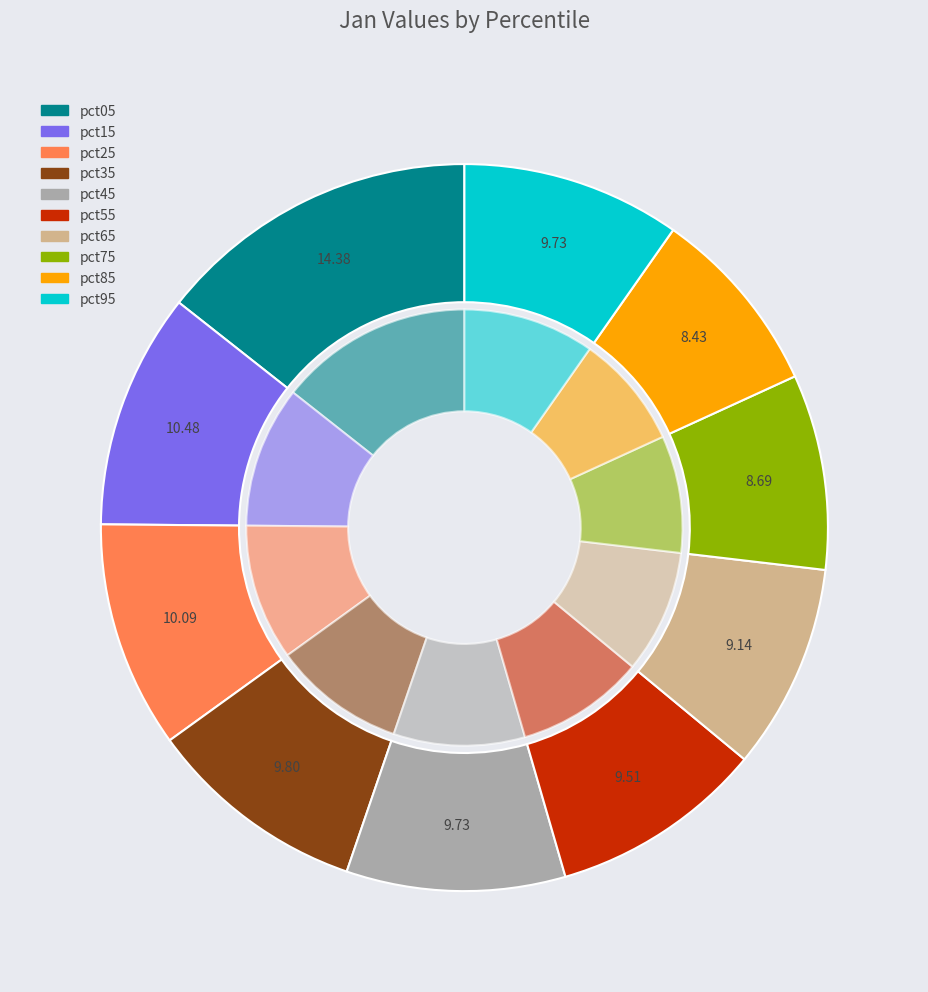

What percentage is the pct05 slice, to the nearest percent?

14%